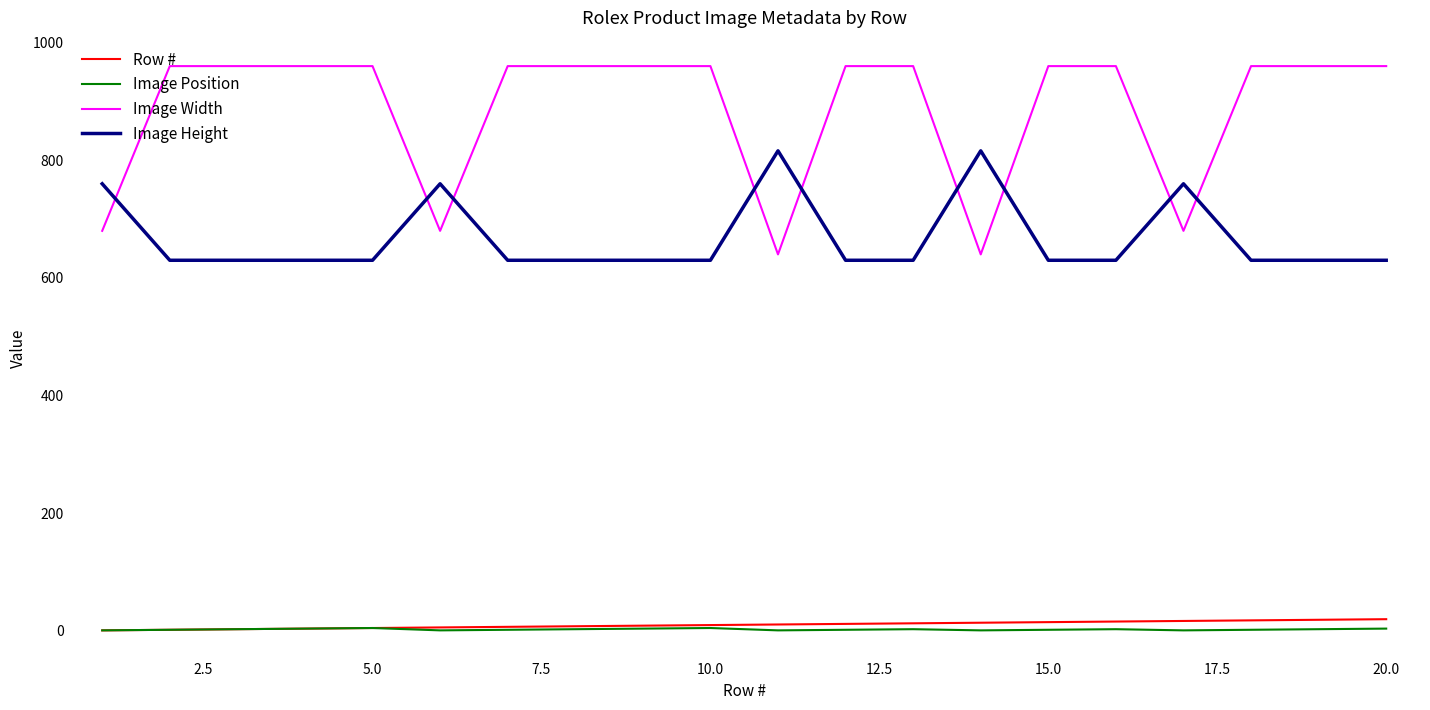

What are all the series names shown in the legend?

Row #, Image Position, Image Width, Image Height